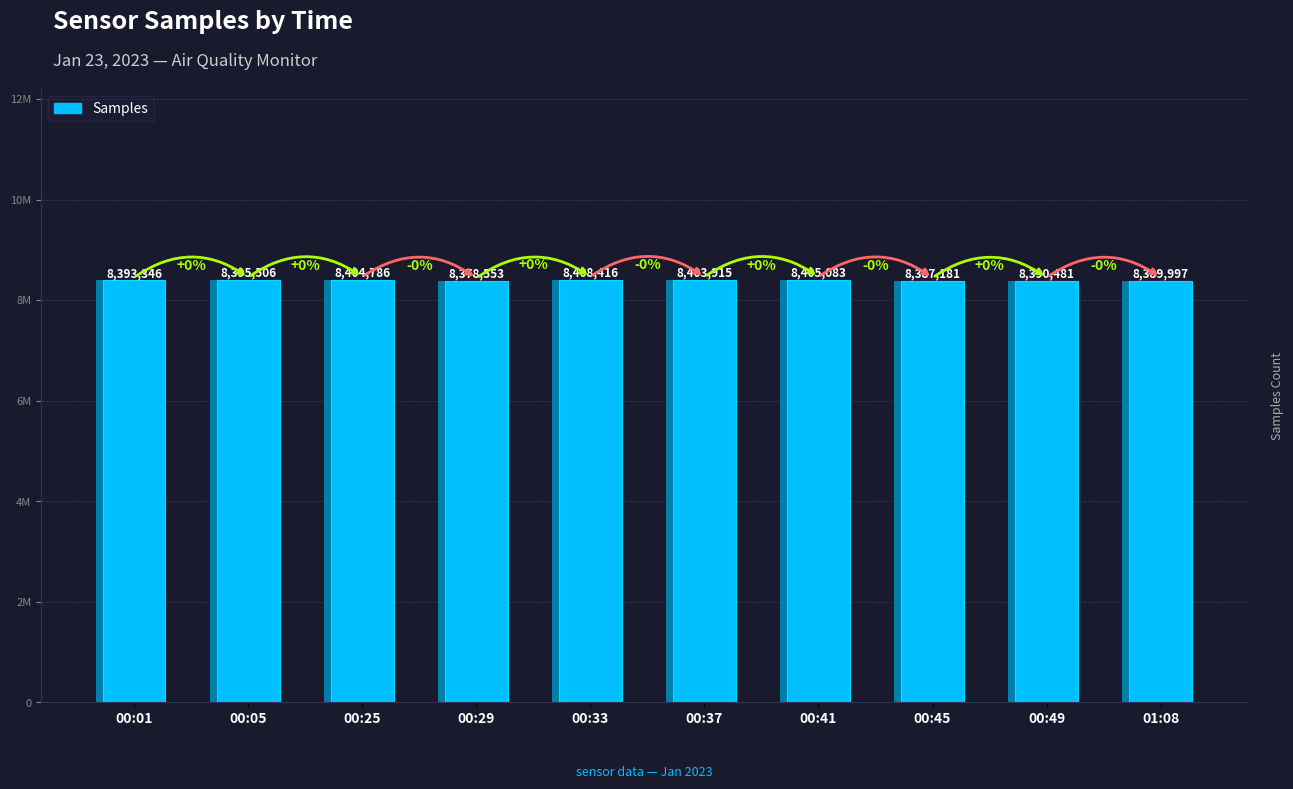

The chart shows a value of 8378553 at 00:29. True or false?

True